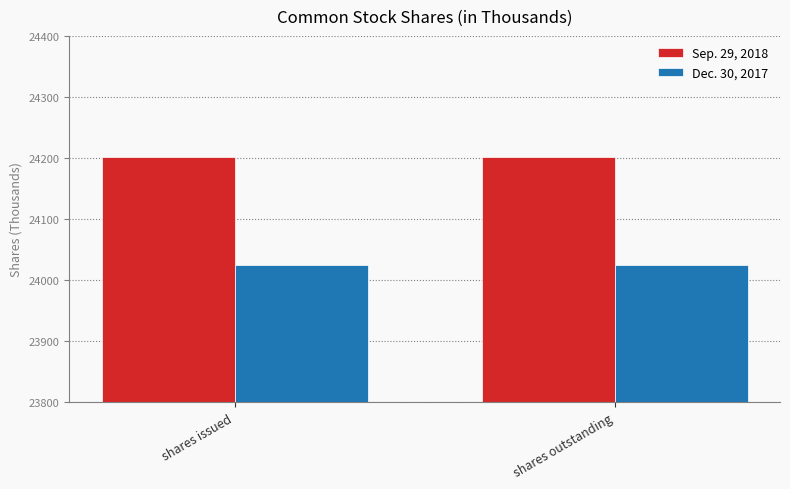

What is the lowest value of the Sep. 29, 2018 series?

24201